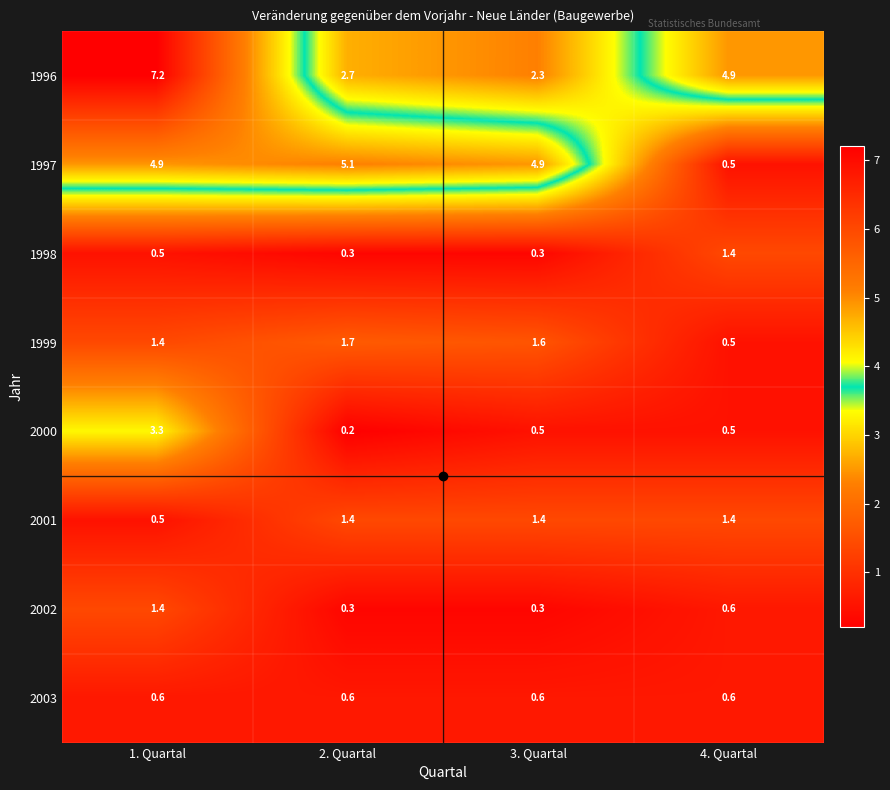

Is it true that 1999 equals 2.2 at 3. Quartal?

False